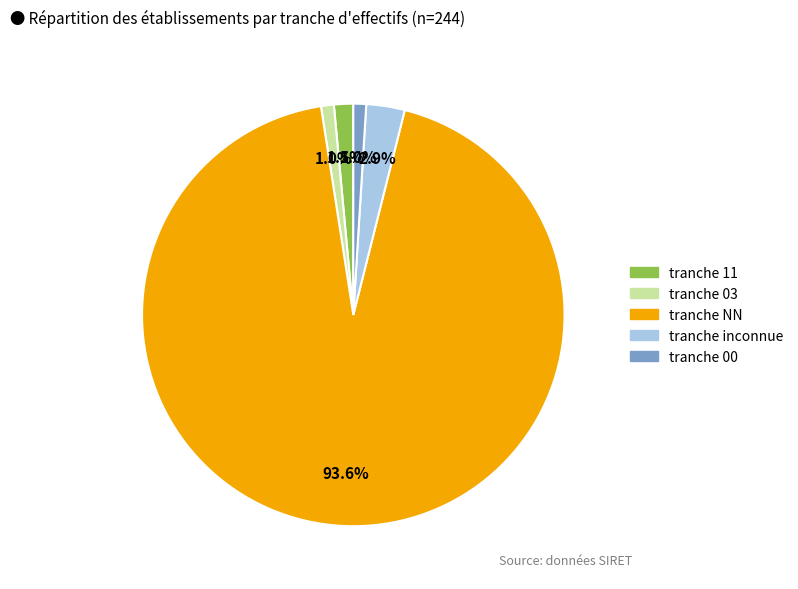

Count the number of slices in the pie.

5